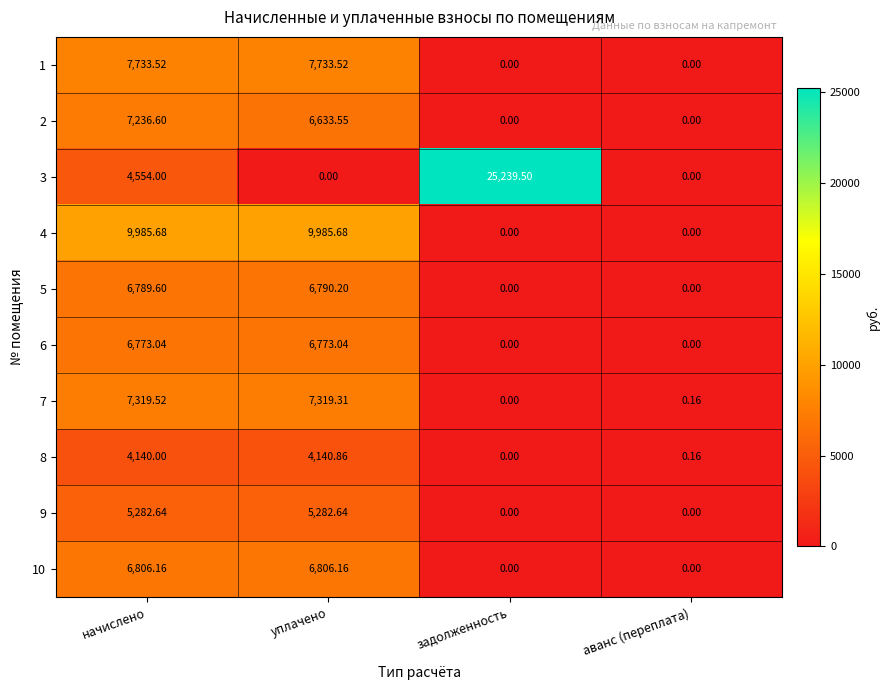

At how many categories does at least one series exceed 20210?

1